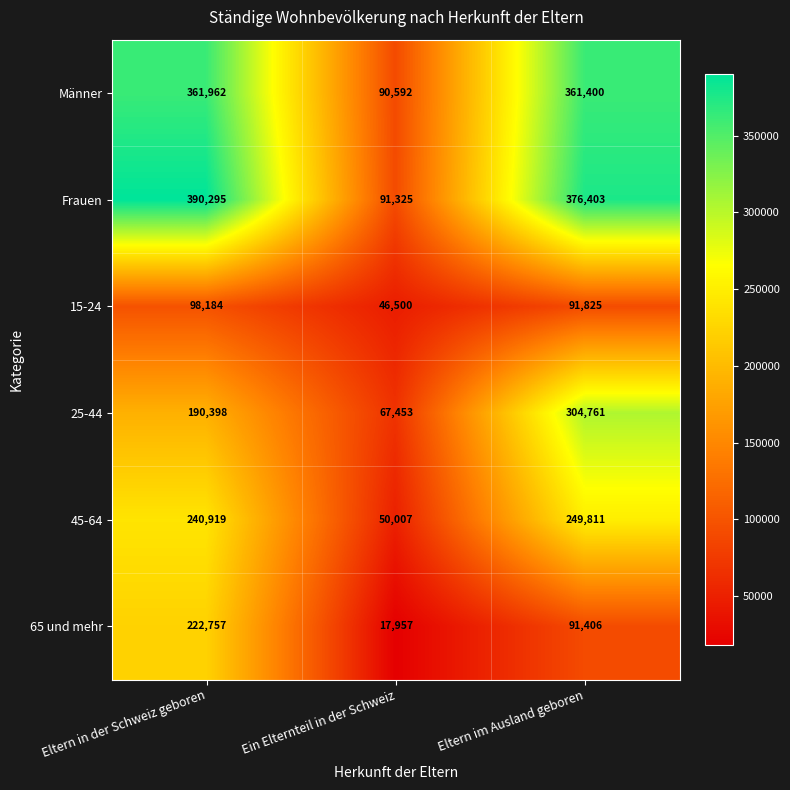

At which label does 65 und mehr first exceed 91406?

Eltern in der Schweiz geboren